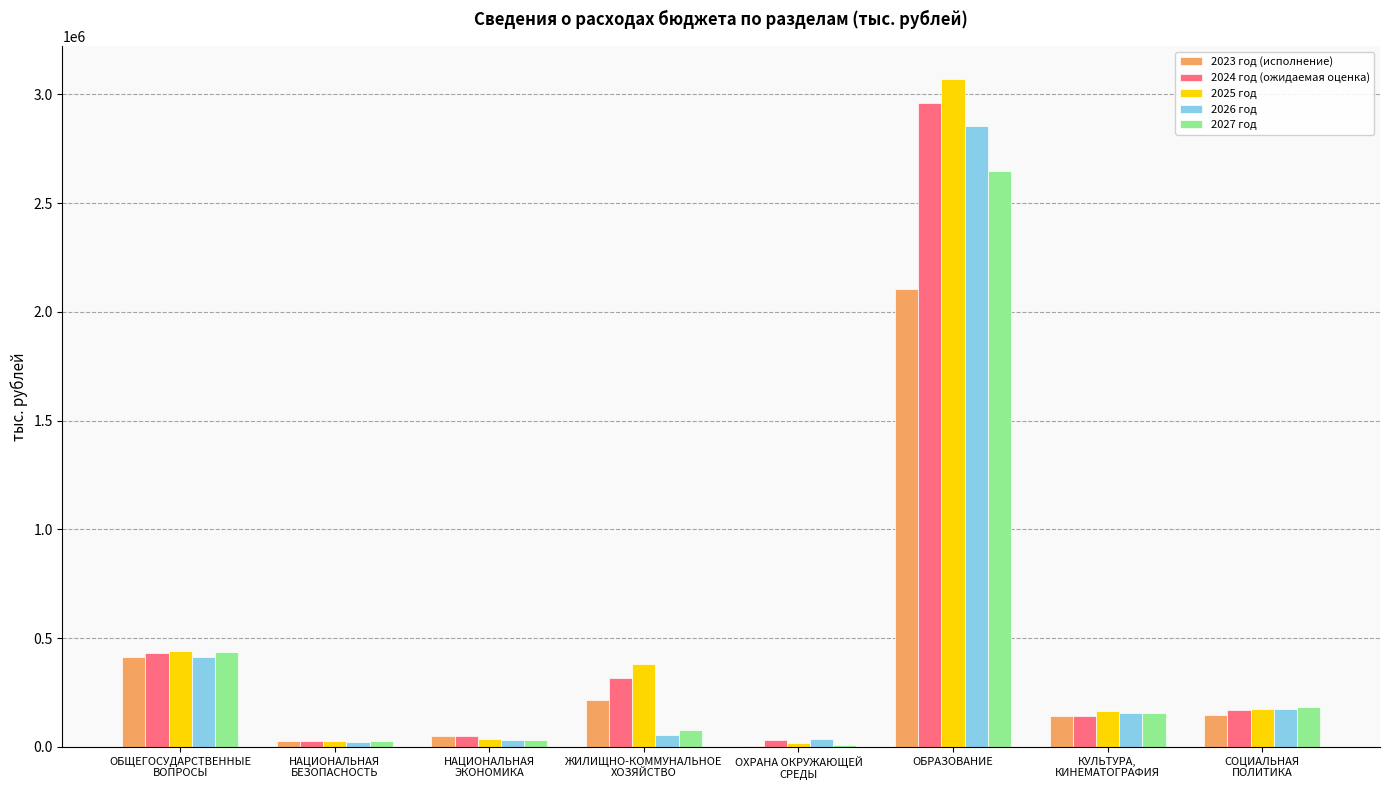

At which category is the sum across all series the highest?

ОБРАЗОВАНИЕ